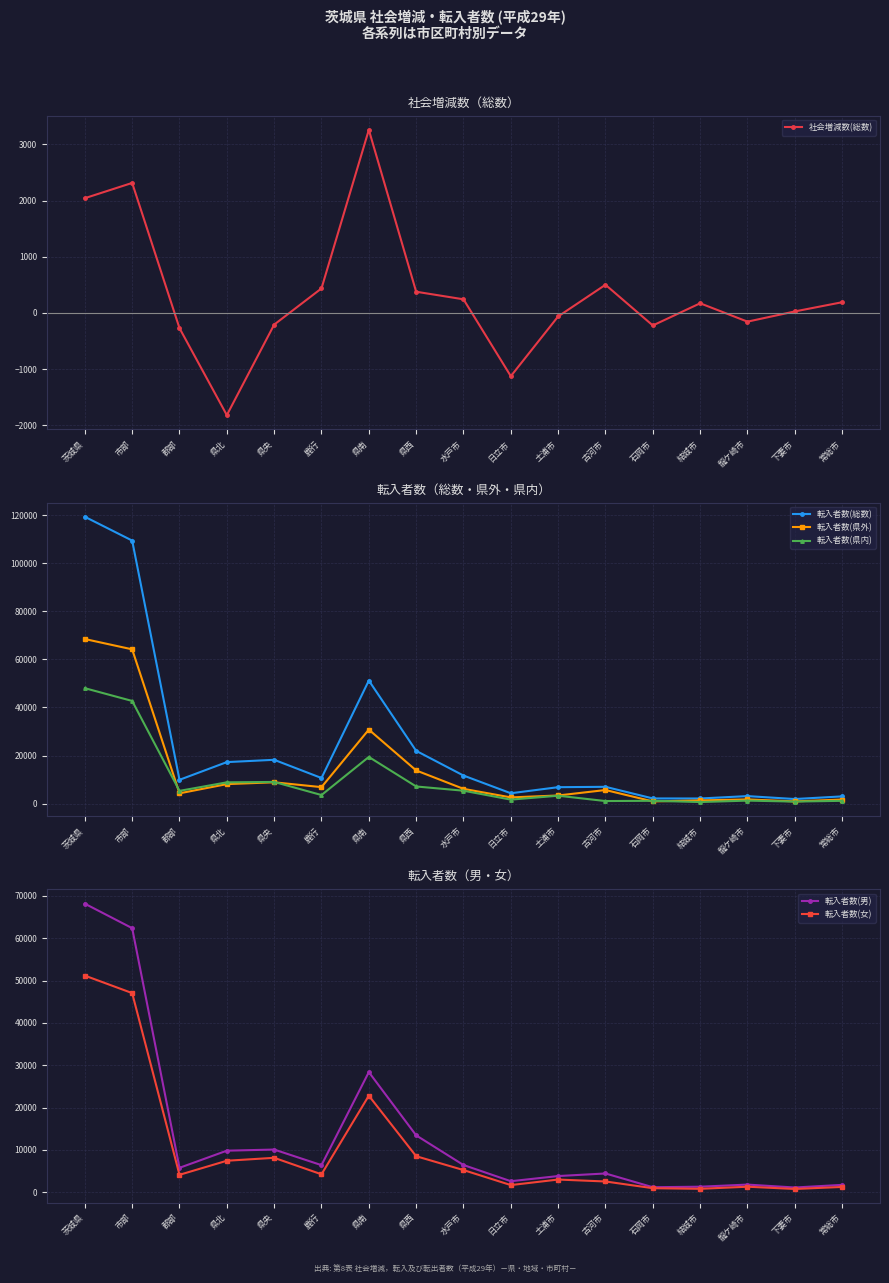

Which category has the highest value in the 転入者数(女) series?

茨城県